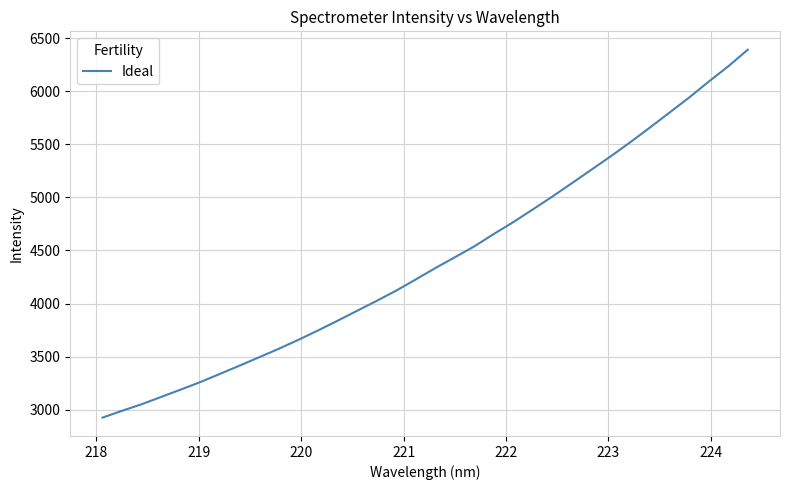

What is the minimum value shown in the chart?

2926.2